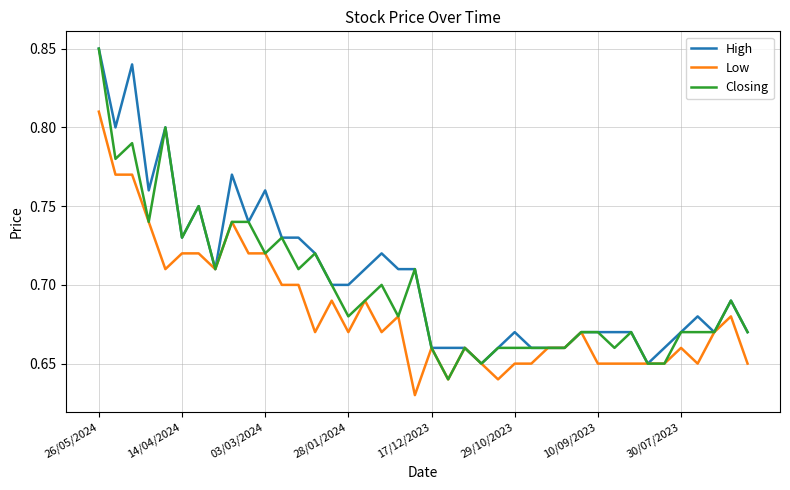

List the series in order of their overall mean, highest first.

High, Closing, Low